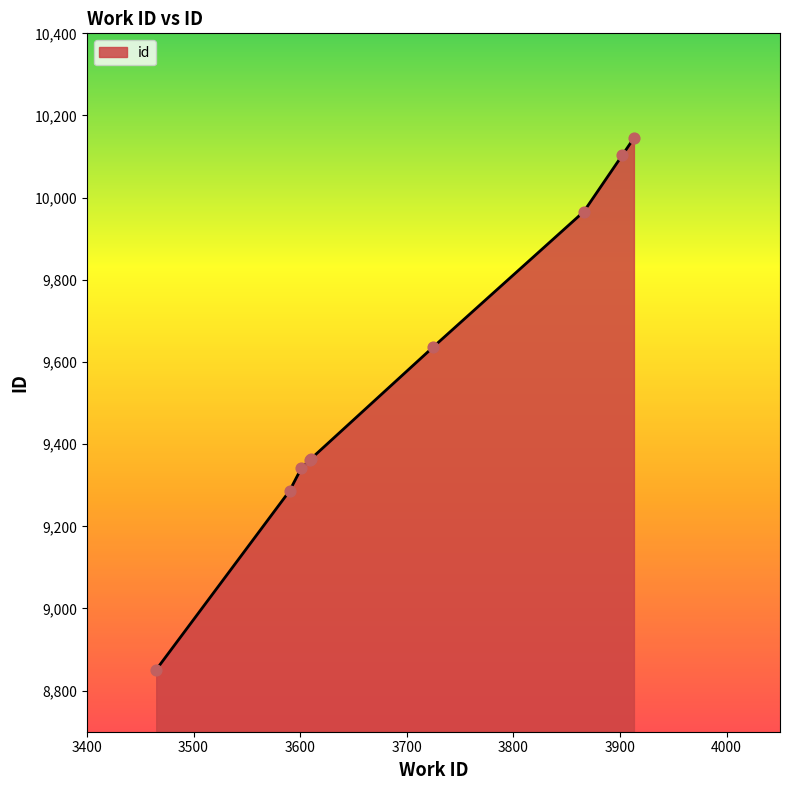

What is the greatest value displayed?

10145